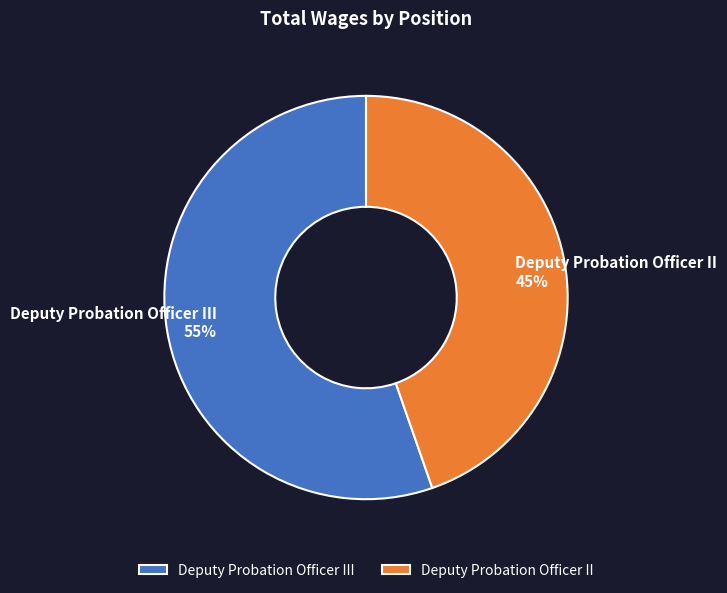

Is there any slice that represents more than half of the pie?

Yes